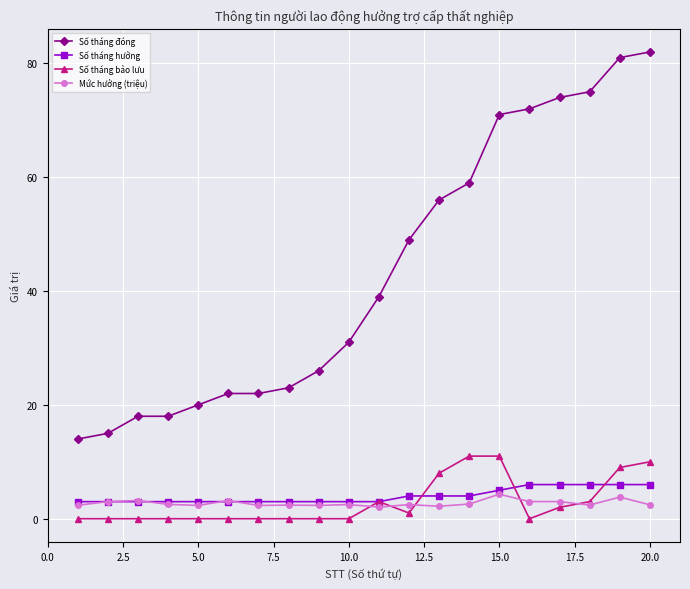

True or false: Số tháng bảo lưu and Số tháng đóng intersect in this chart.

False